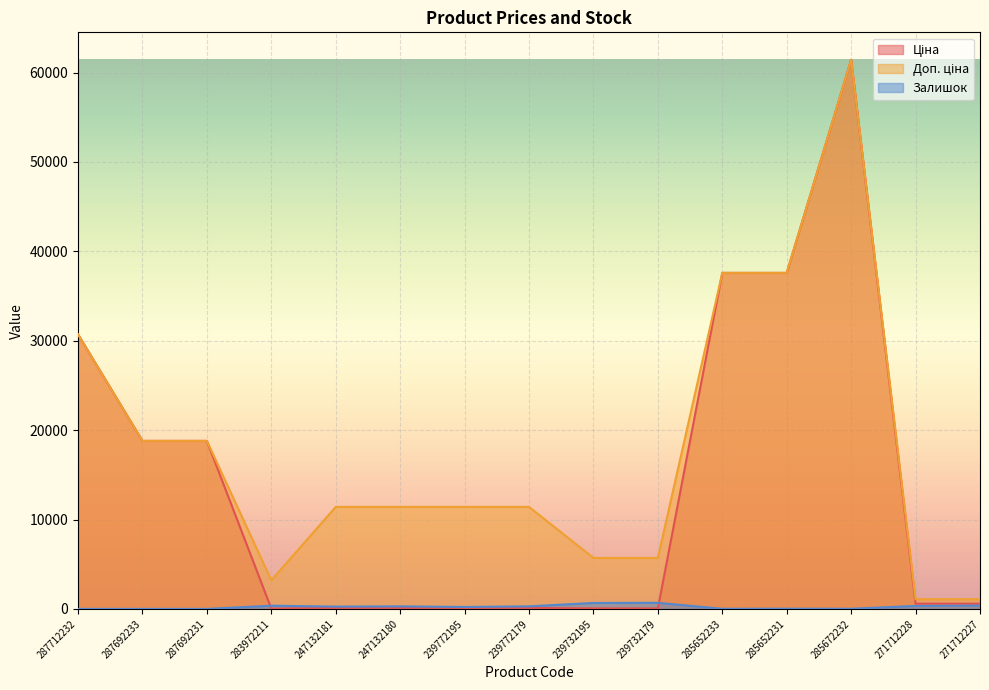

Which series has the largest range (max minus min)?

Ціна